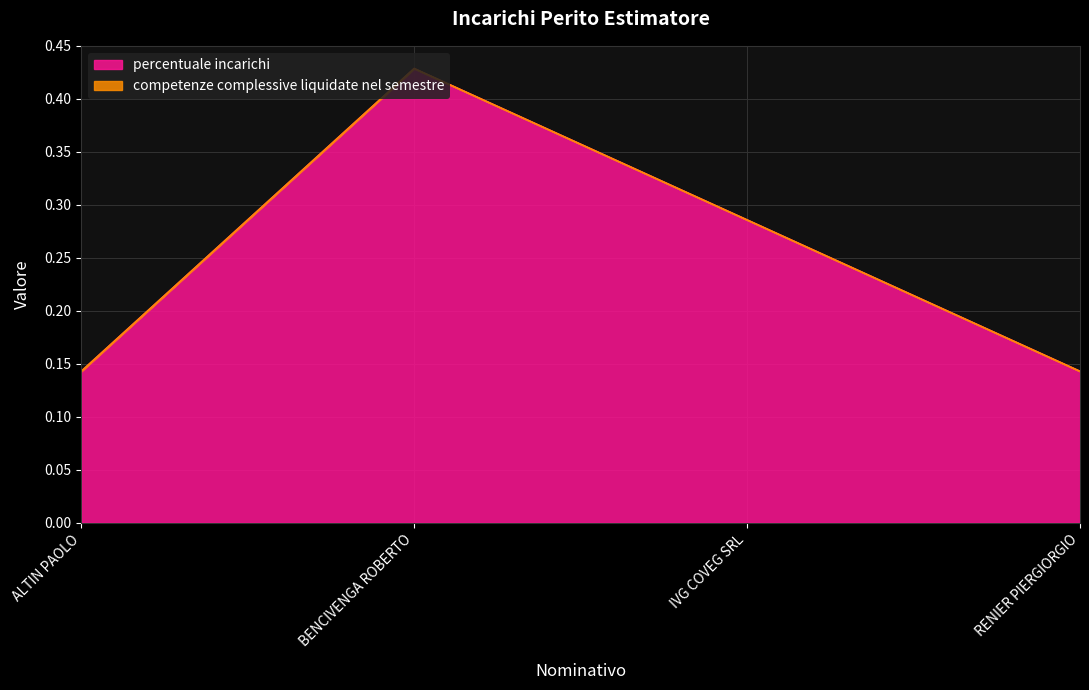

At which category does the data reach its first local peak?

BENCIVENGA ROBERTO